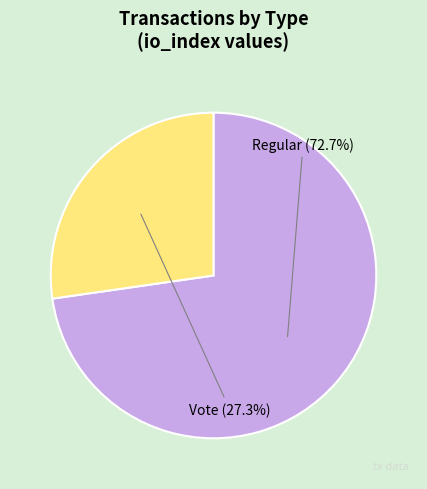

To the nearest percent, what is the average slice percentage?

50%